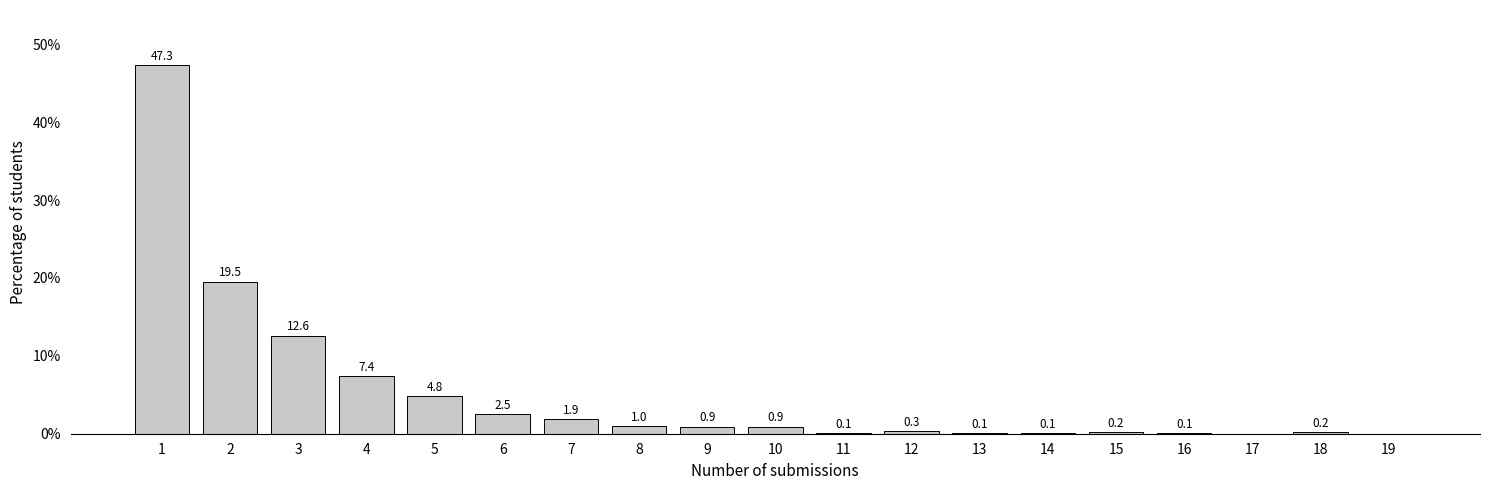

Reading right to left, list all the values displayed in this chart.

19=0.0	18=0.2	17=0.0	16=0.1	15=0.2	14=0.1	13=0.1	12=0.3	11=0.1	10=0.9	9=0.9	8=1.0	7=1.9	6=2.5	5=4.8	4=7.4	3=12.6	2=19.5	1=47.3